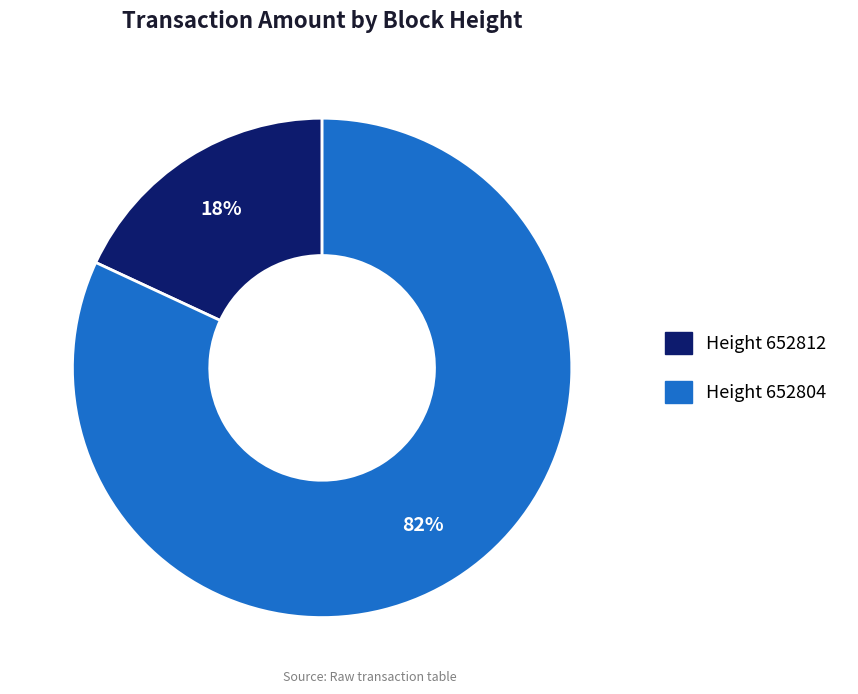

Is there any slice that represents more than half of the pie?

Yes